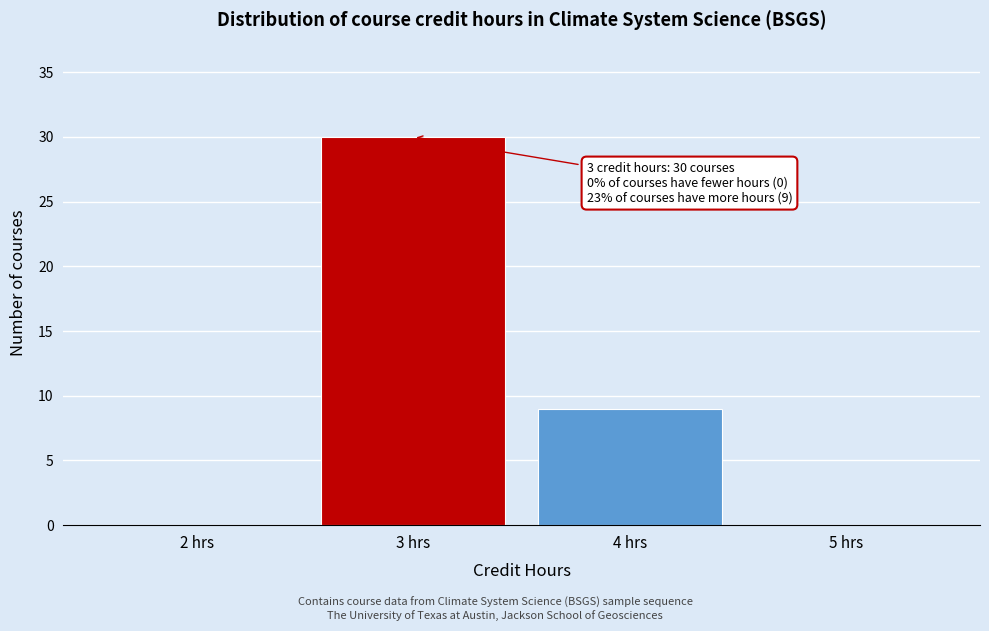

Reading left to right, list all the values displayed in this chart.

2 hrs=0	3 hrs=30	4 hrs=9	5 hrs=0